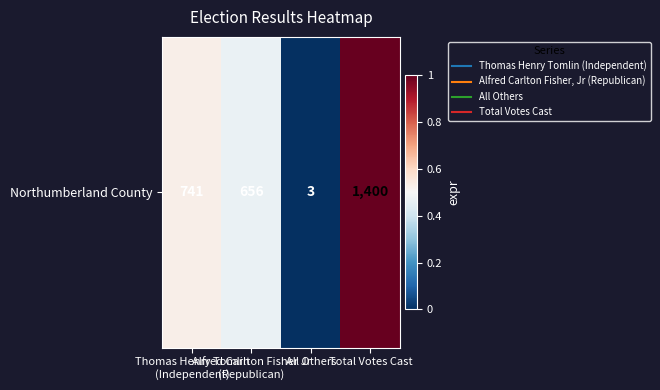

Which label corresponds to the smallest value in the chart?

All Others